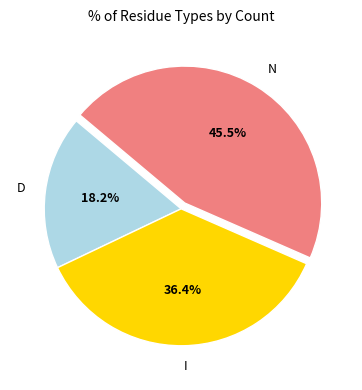

What percentage is the I slice, to the nearest percent?

36%